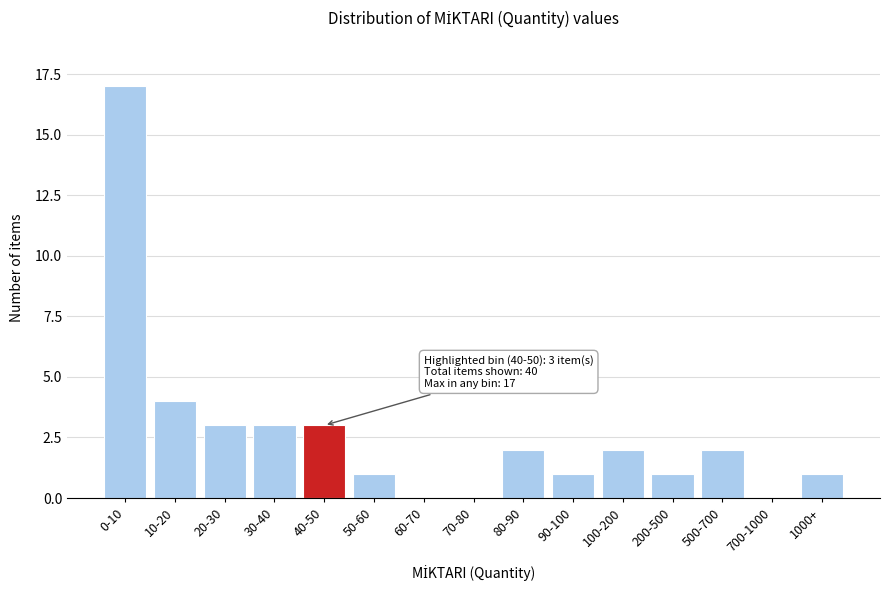

Reading left to right, transcribe all the data shown in this chart.

0-10=17	10-20=4	20-30=3	30-40=3	40-50=3	50-60=1	60-70=0	70-80=0	80-90=2	90-100=1	100-200=2	200-500=1	500-700=2	700-1000=0	1000+=1